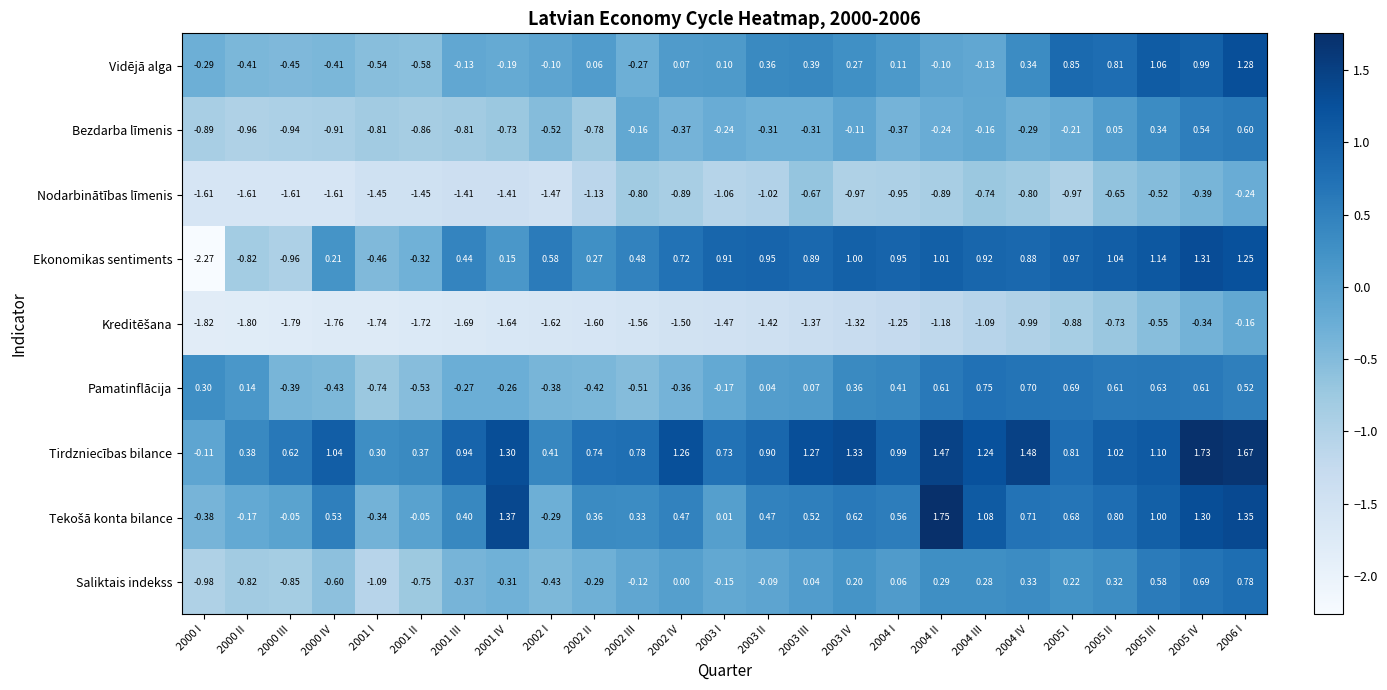

At which category is the sum across all series the highest?

2006 I